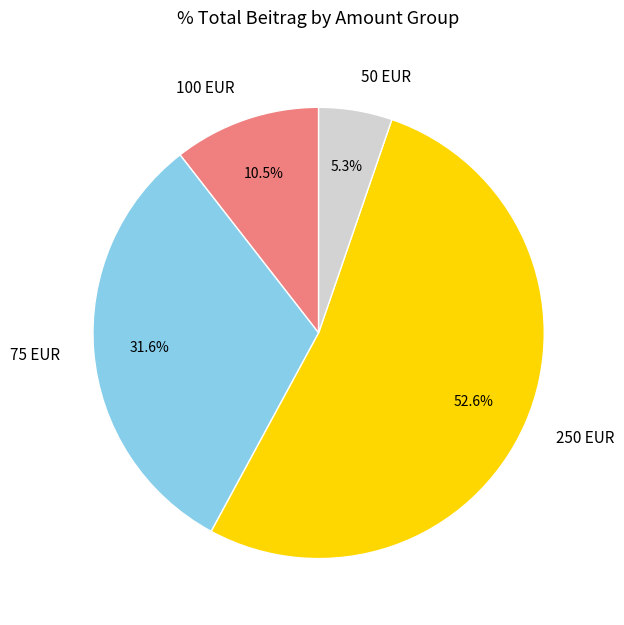

Which category has the smallest portion of the pie?

50 EUR